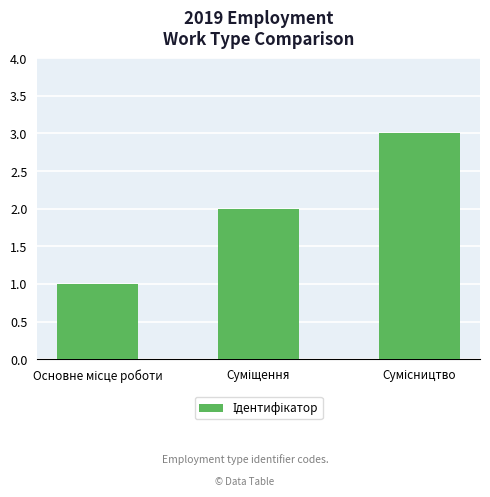

What is the greatest value displayed?

3